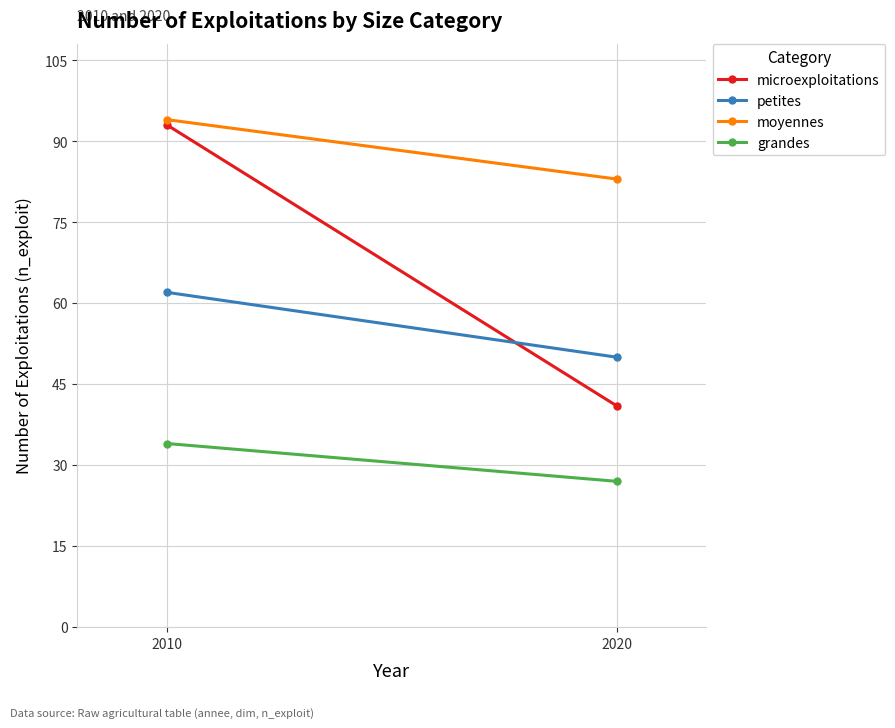

List the series in order of their peak value, highest first.

moyennes, microexploitations, petites, grandes